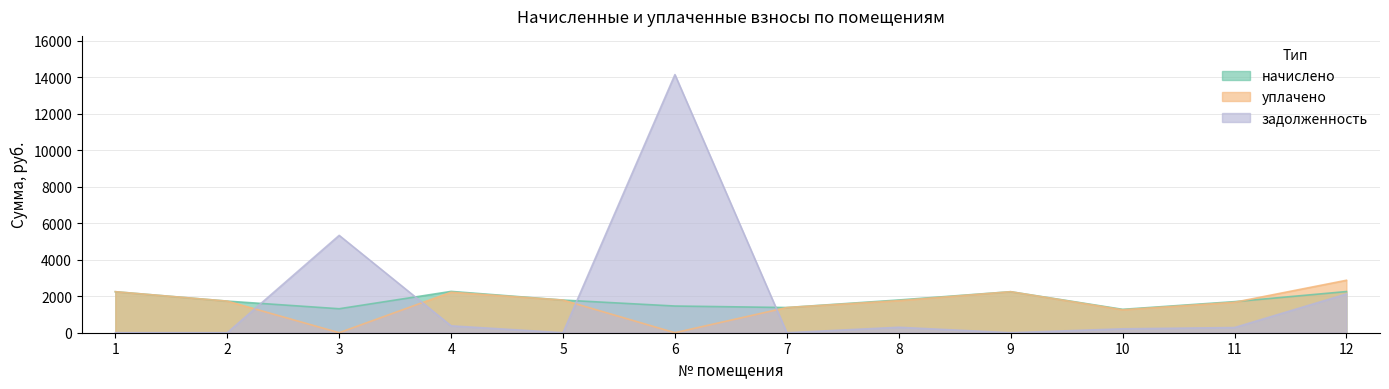

Rank the series by their average value, from lowest to highest.

уплачено, начислено, задолженность